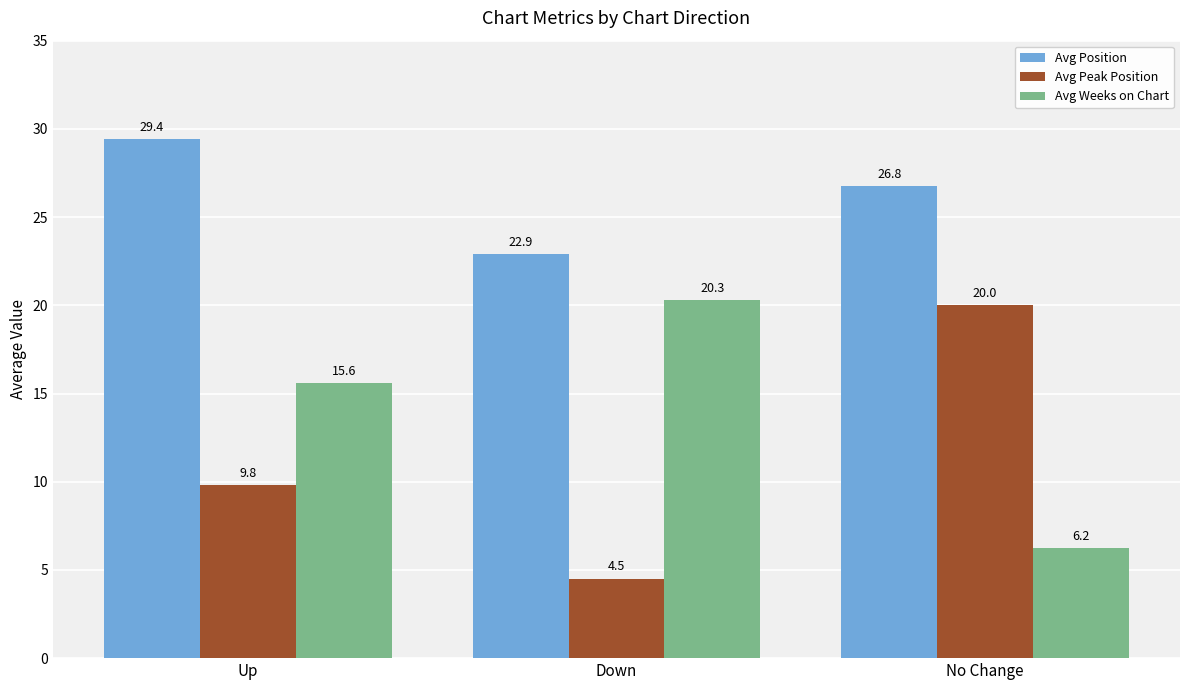

Which series changed the most between Up and No Change?

Avg Peak Position